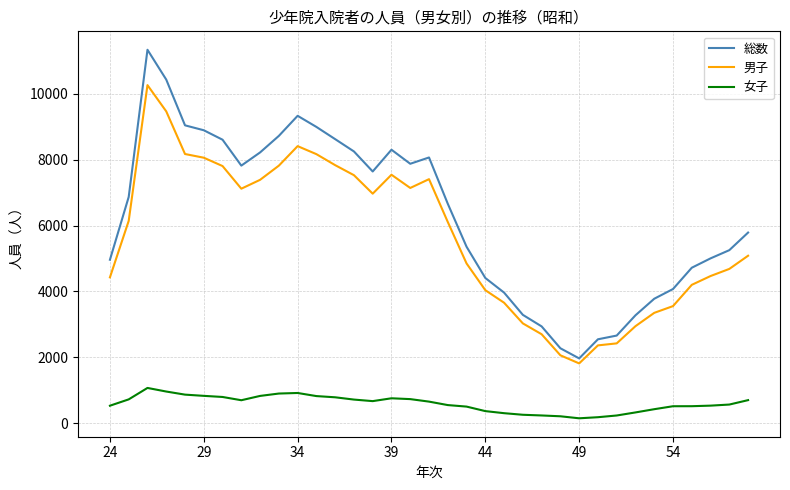

What is the minimum value shown in the chart?

152